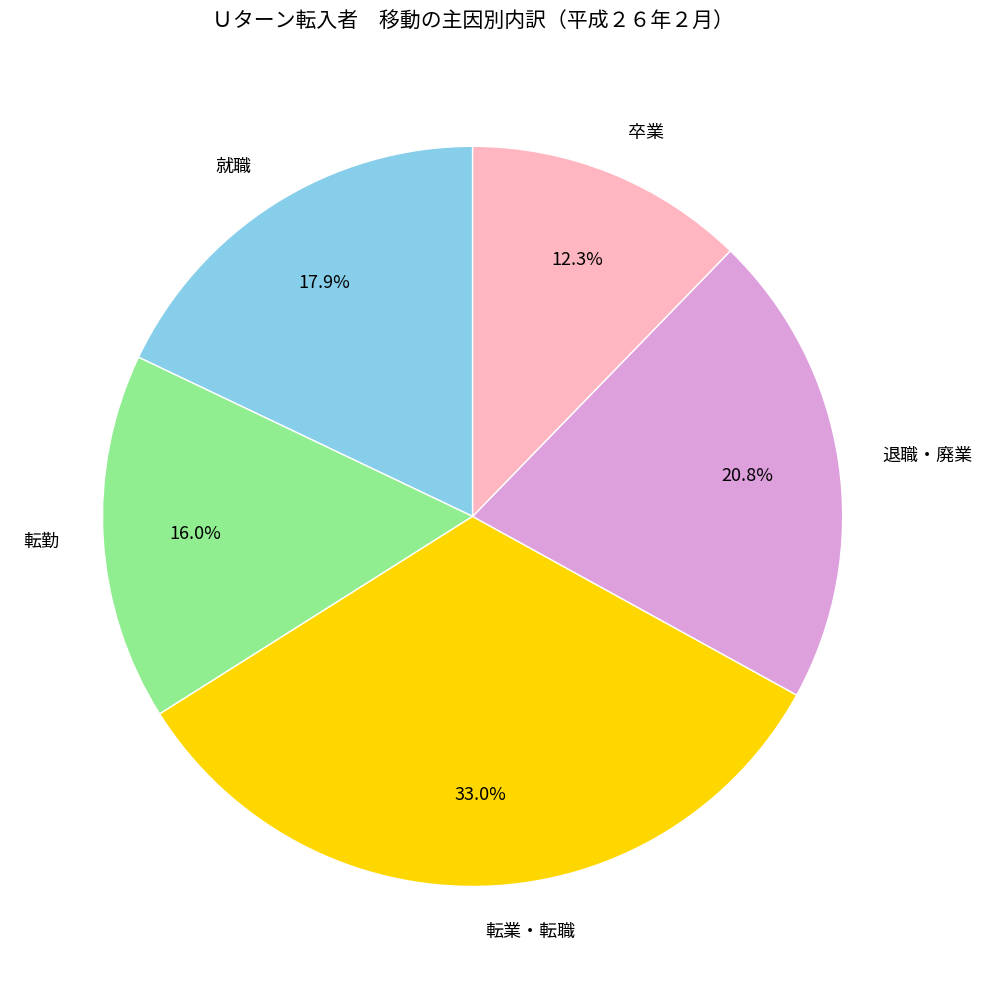

Does 卒業 represent more than half of the total?

No